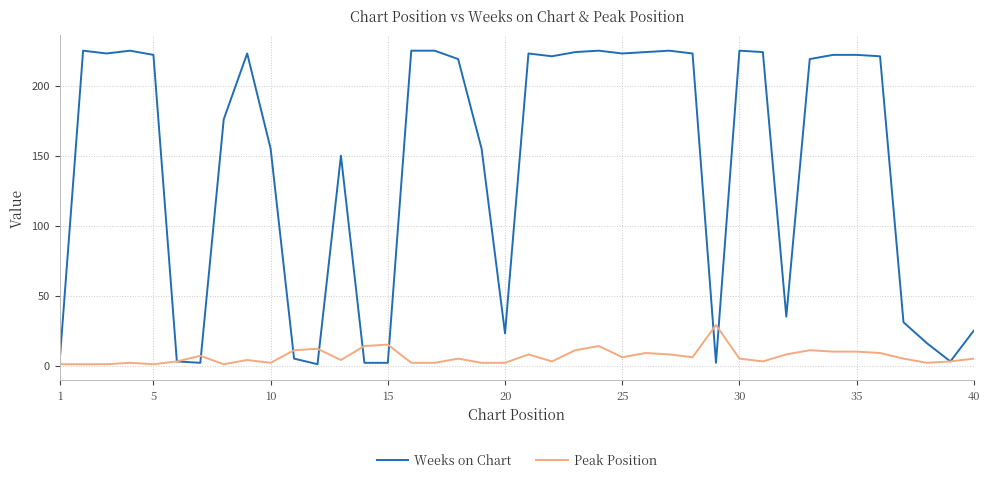

What is the maximum value shown in the chart?

225